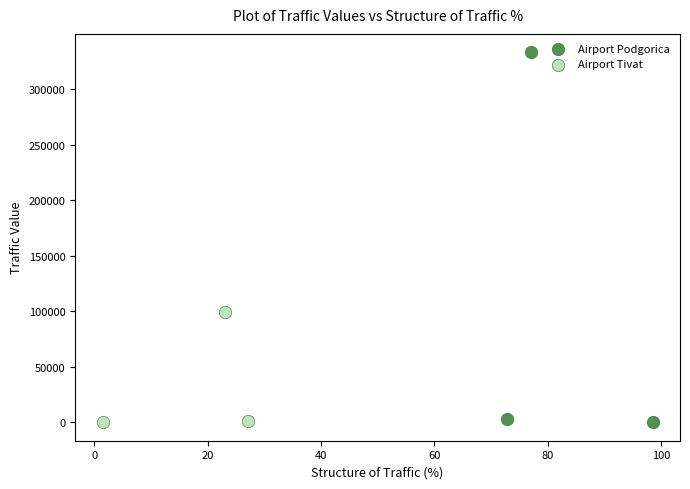

Which series reaches the maximum Y coordinate?

Airport Podgorica